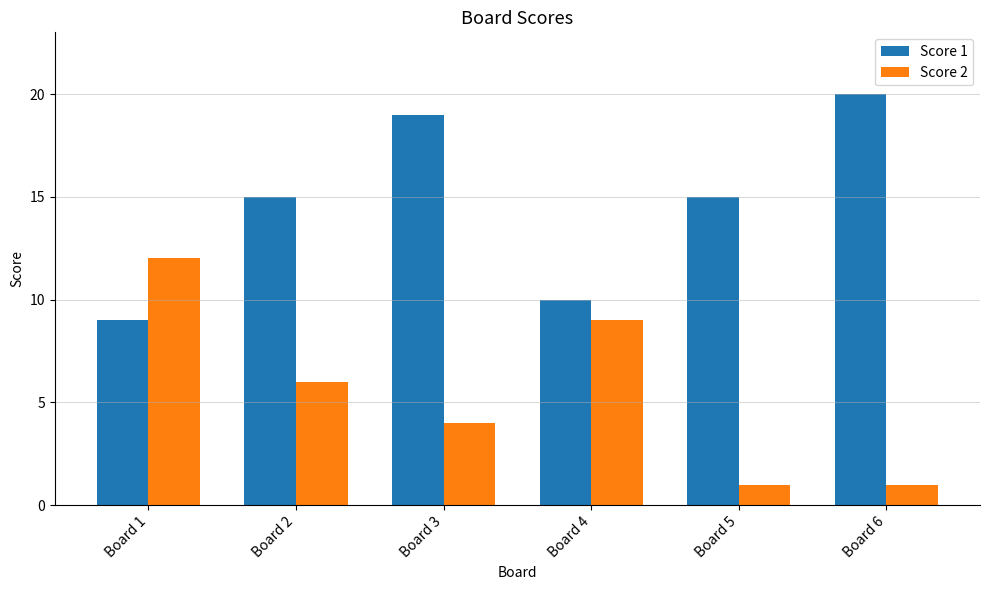

At Board 3, list the series in order from smallest to largest.

Score 2, Score 1